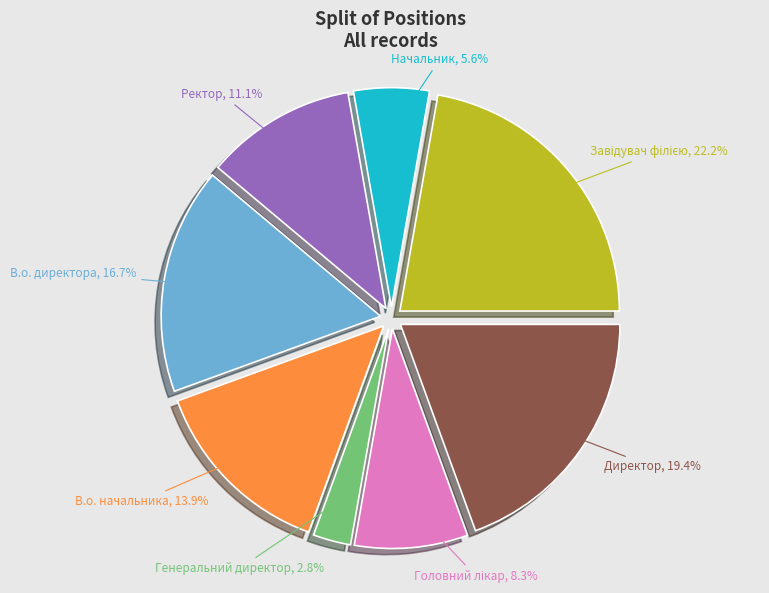

Count the number of slices in the pie.

8